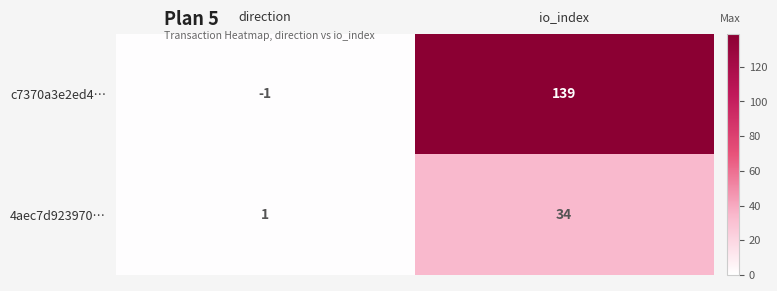

What is the difference between the maximum and minimum values in the 4aec7d923970… series?

33